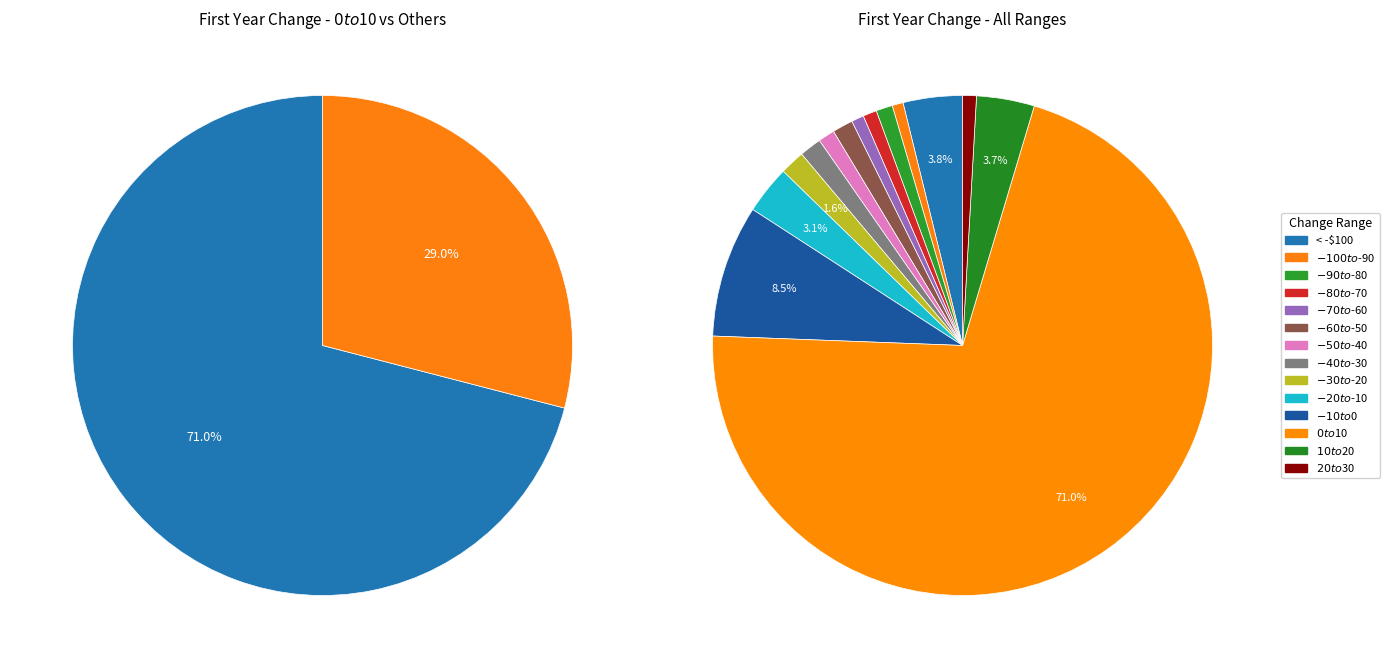

Which category has the biggest portion of the pie?

$0 to $10